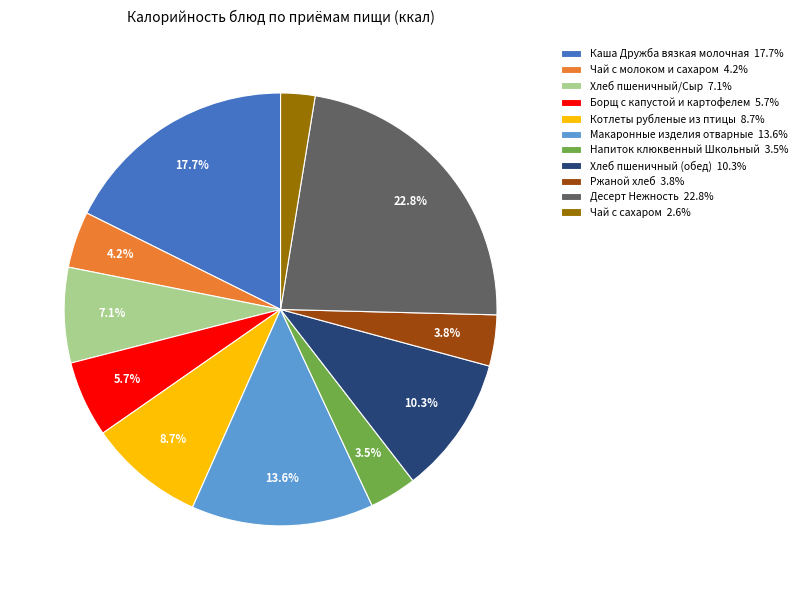

Is the sum of Хлеб пшеничный (обед) and Напиток клюквенный Школьный greater than half?

No